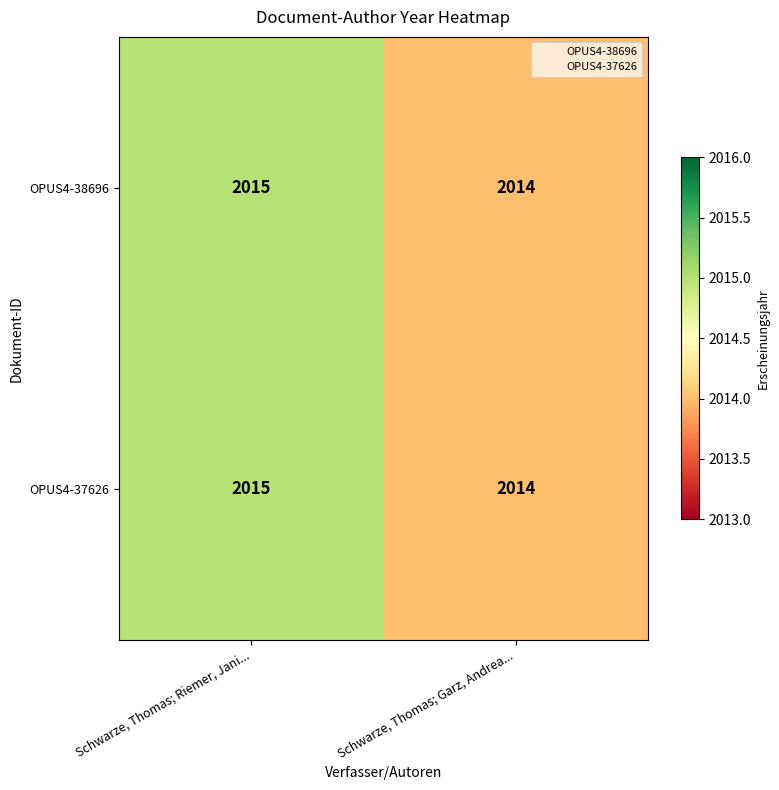

Reading left to right, extract all data points from this chart.

OPUS4-38696: 2015	2014
OPUS4-37626: 2015	2014